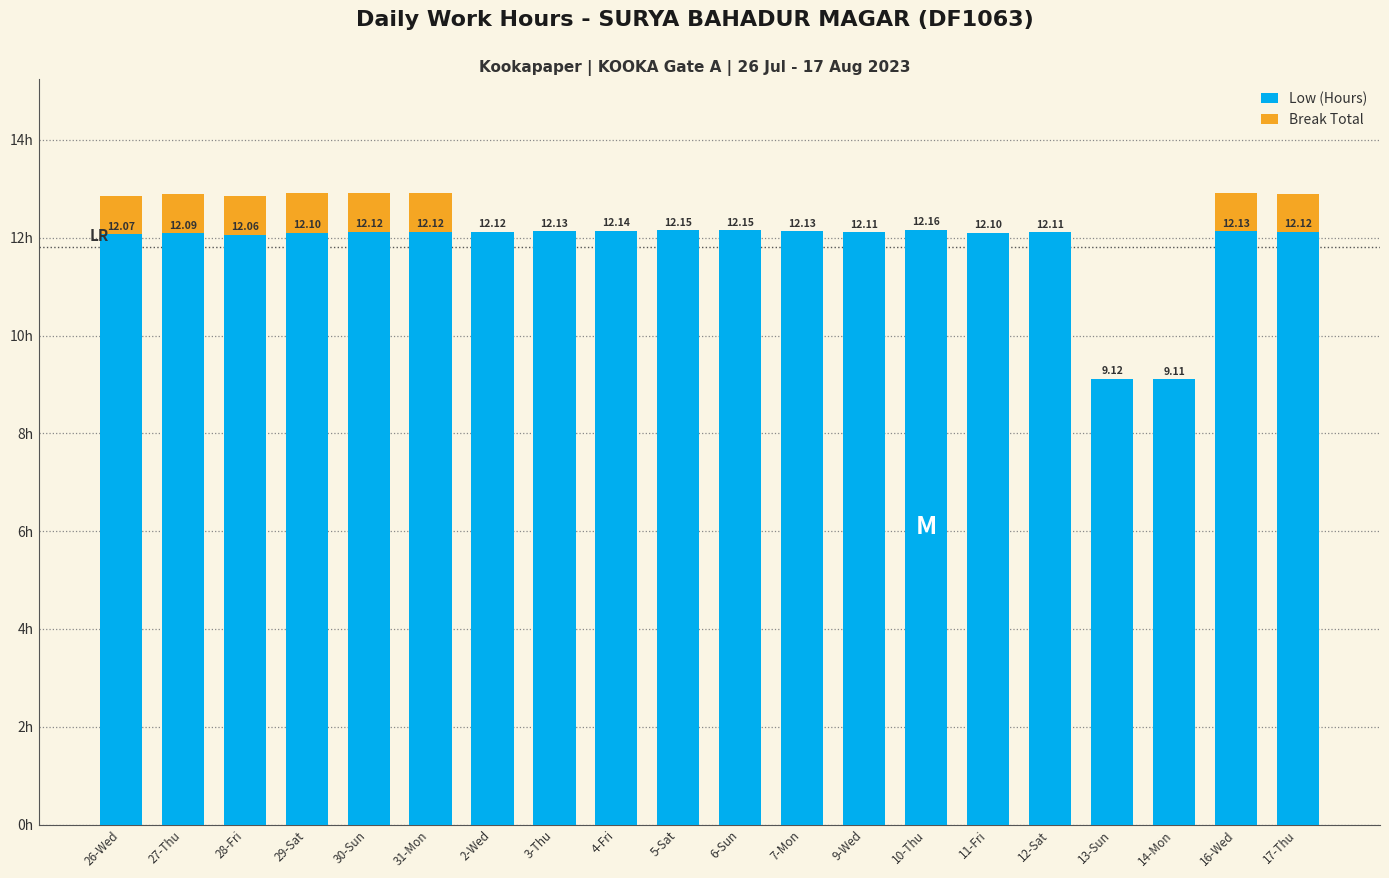

What is the average value of the Low (Hours) series?

11.8